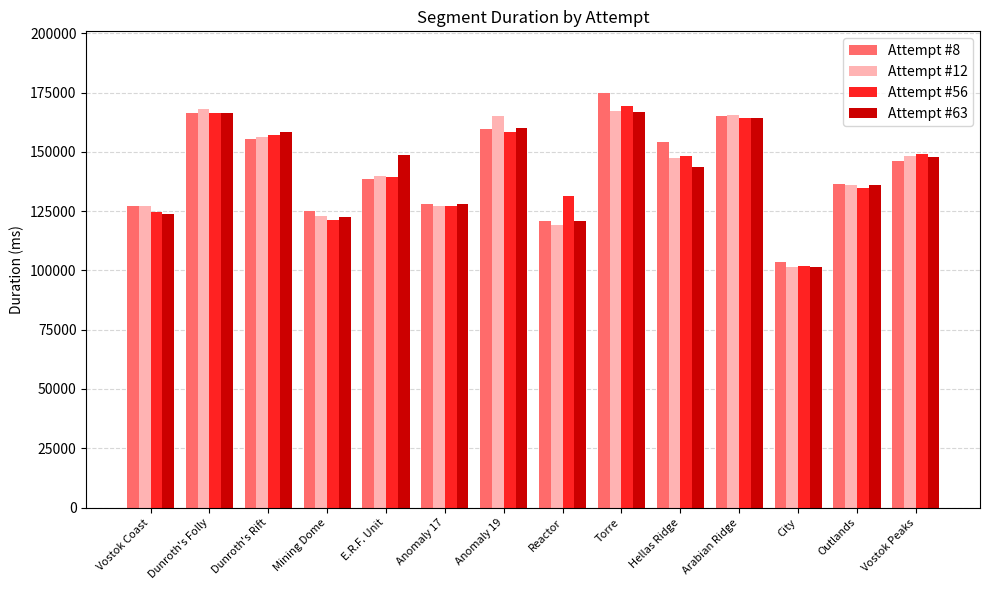

What is the highest value of the Attempt #8 series?

174610